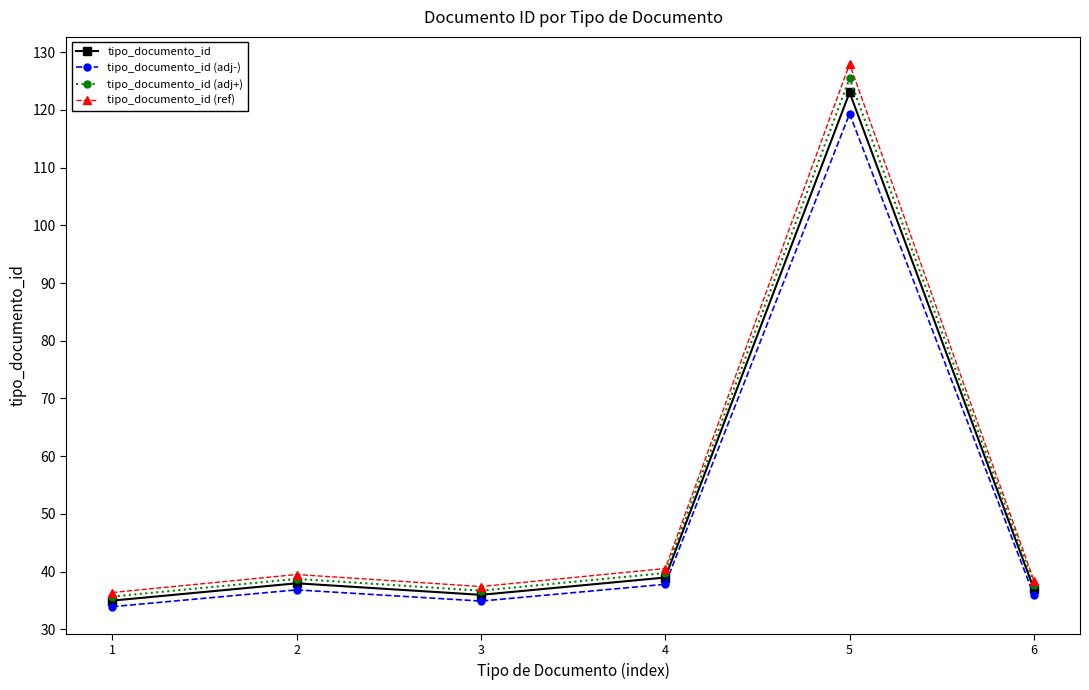

What is the spread (max minus min) of values at 5?

8.6